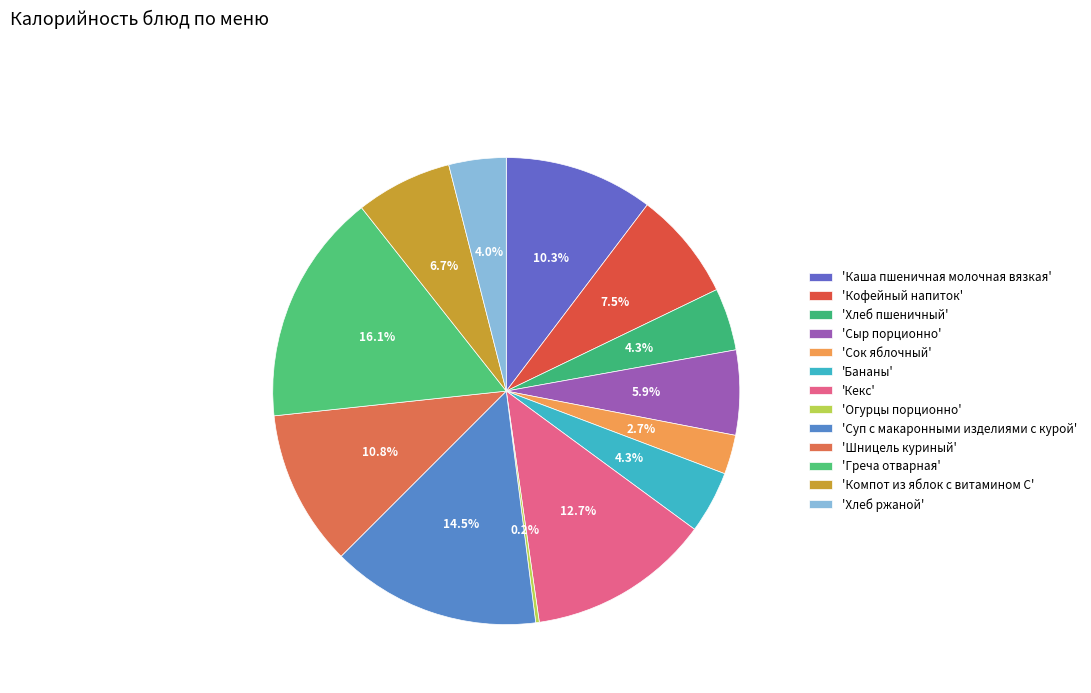

Which slice is the smallest?

Огурцы порционно